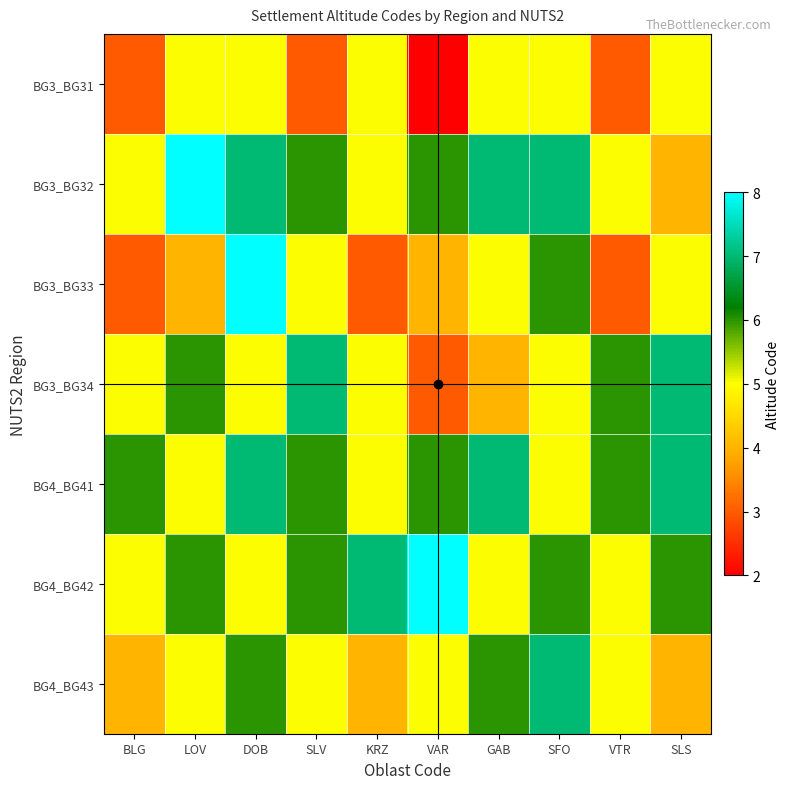

List the labels in order of BG4_BG43 value, smallest first.

BLG, KRZ, SLS, LOV, SLV, VAR, VTR, DOB, GAB, SFO